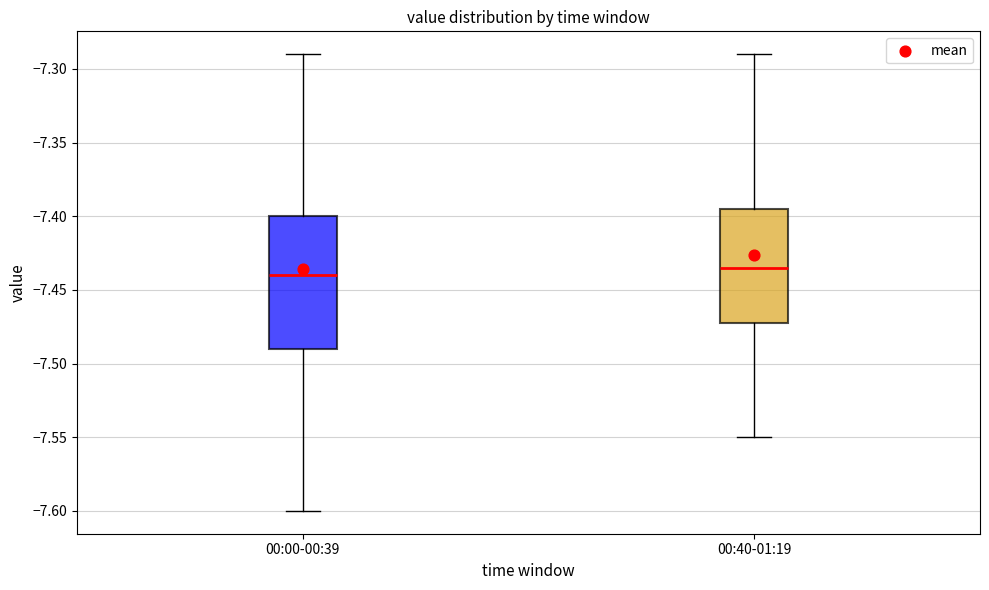

Which box is the tallest, from its lower edge to its upper edge?

00:00-00:39